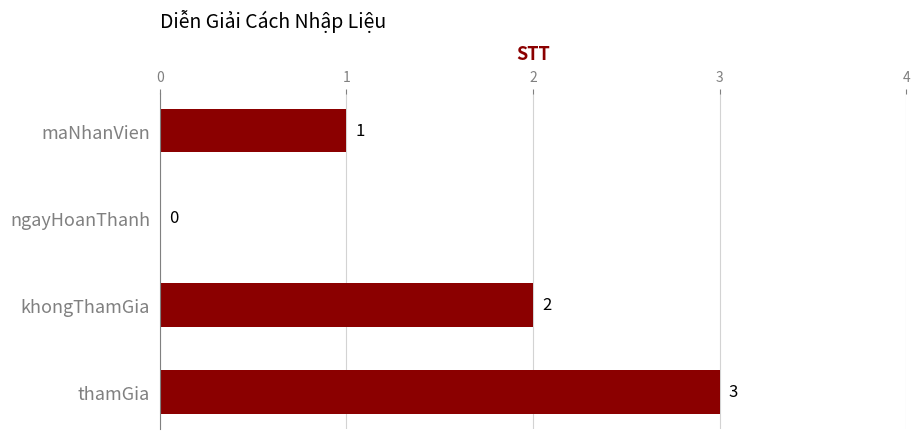

The chart shows a value of 3 at thamGia. True or false?

True